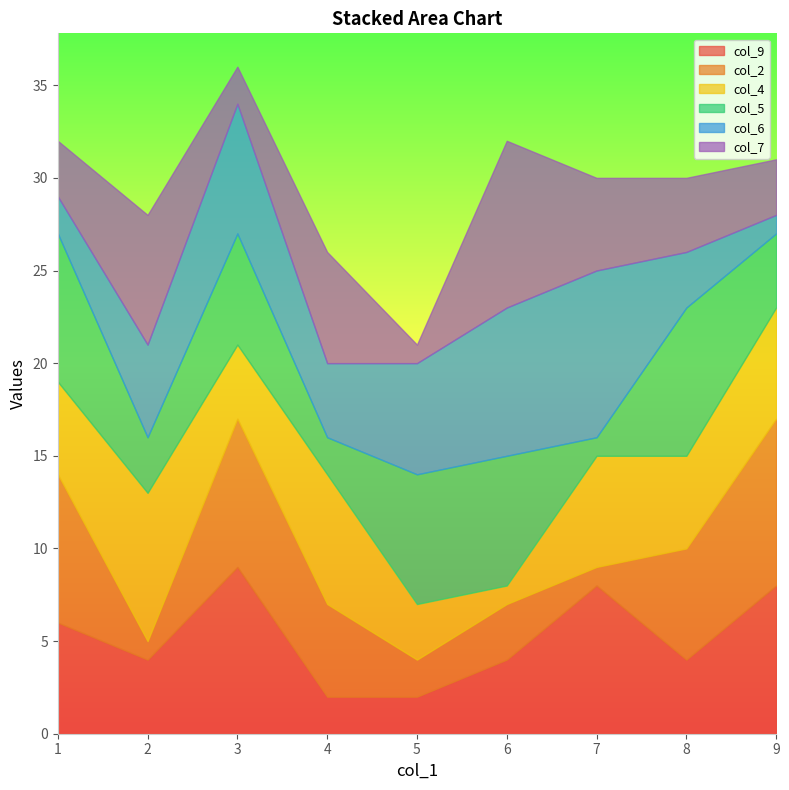

Between 5 and 7, which is larger?

7